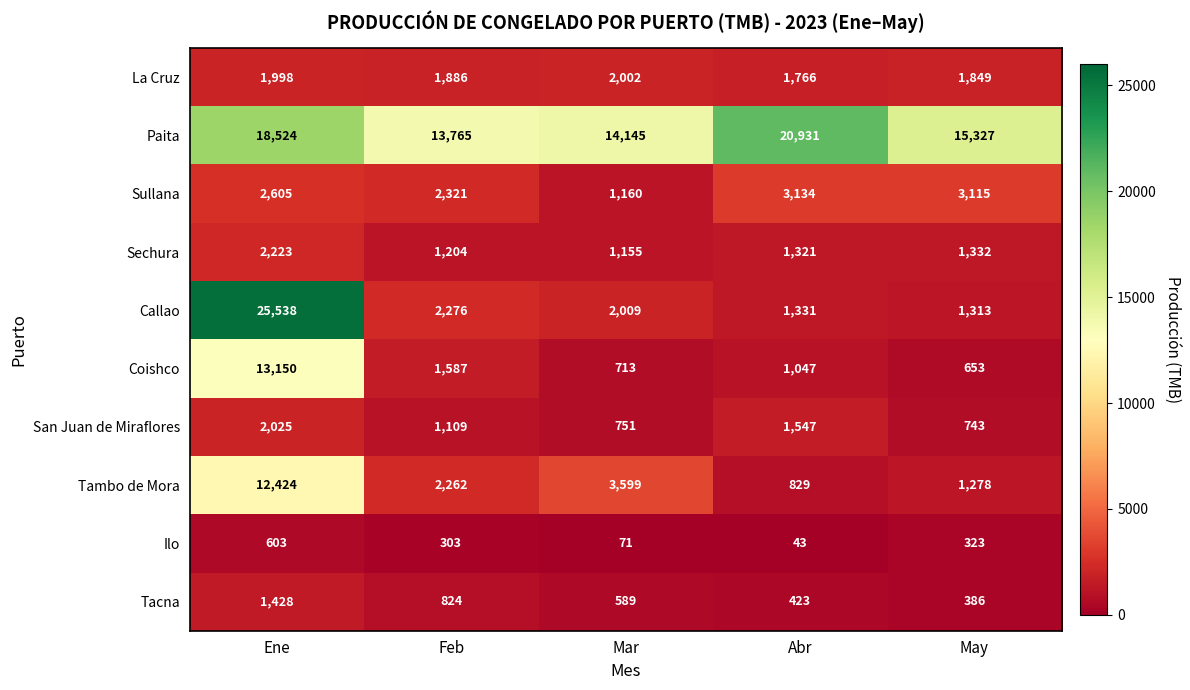

At which category is the sum across all series the highest?

Ene